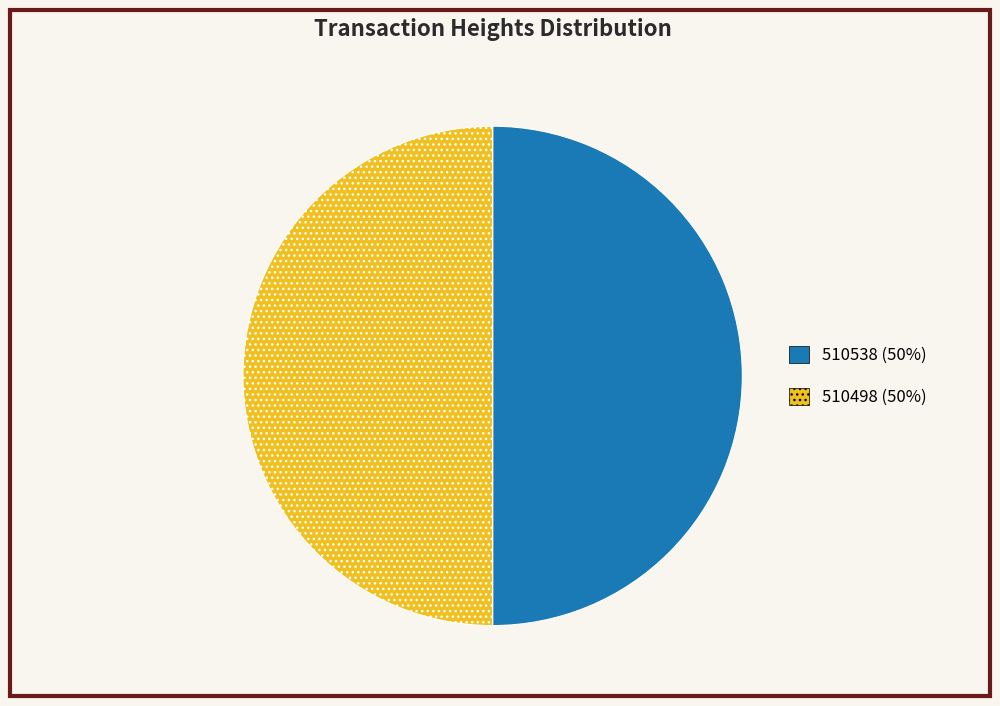

Do 510498 and 510538 together represent more than half of the pie?

Yes